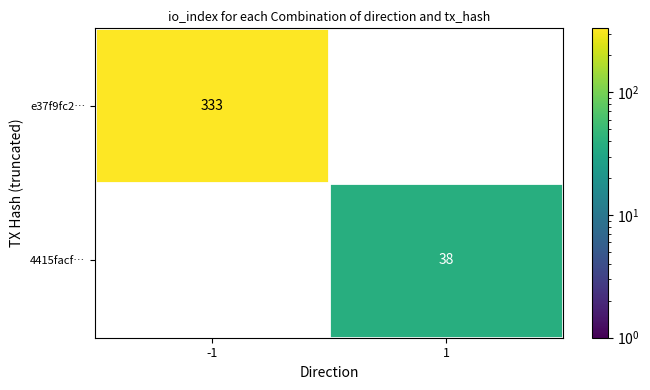

Reading left to right, what are all the values shown in this chart?

e37f9fc2…: 333	0
4415facf…: 0	38